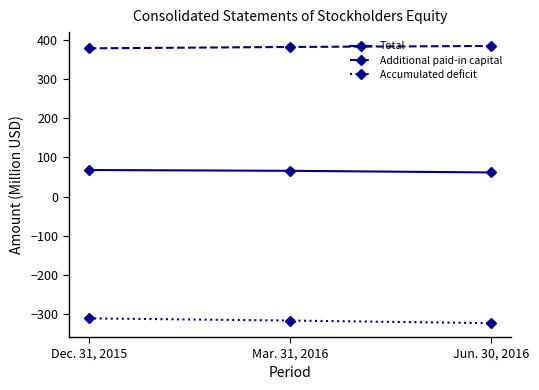

At how many categories does at least one series exceed 334?

3